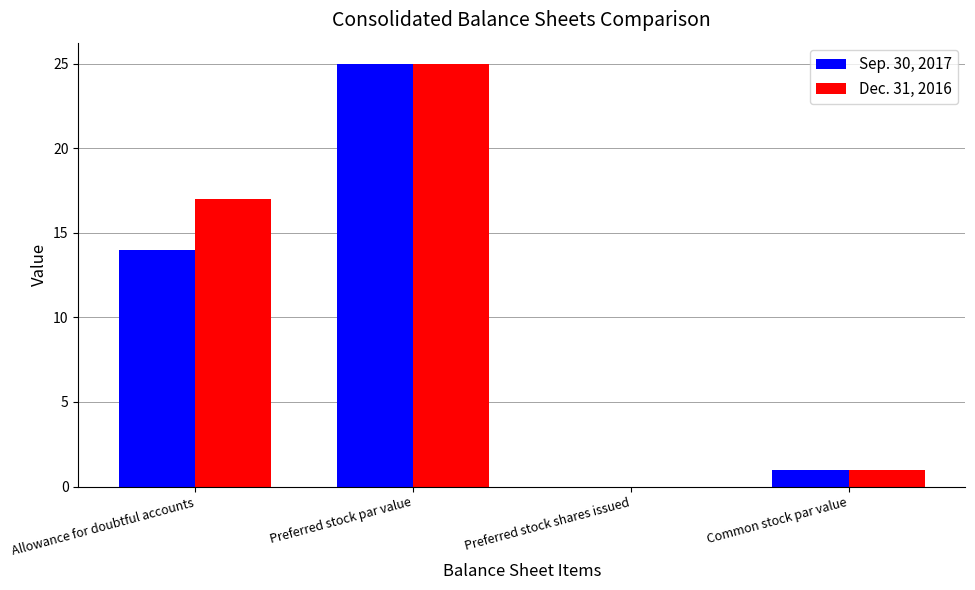

Between Allowance for doubtful accounts and Preferred stock shares issued, which series saw the biggest shift?

Dec. 31, 2016